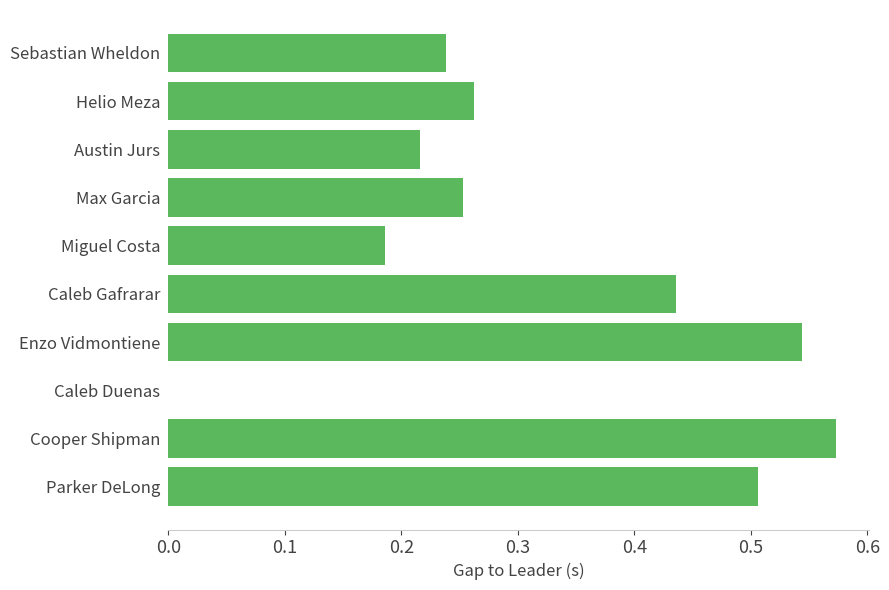

How many categories are shown in the chart?

10